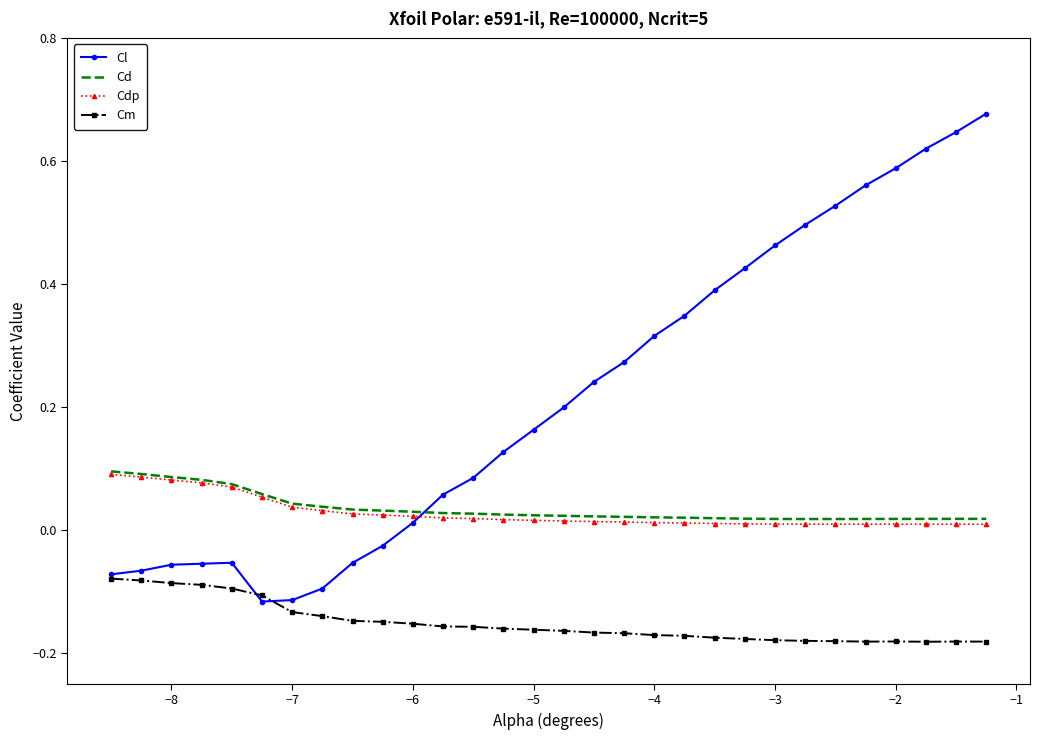

How many intersections are there between Cl and Cdp?

1